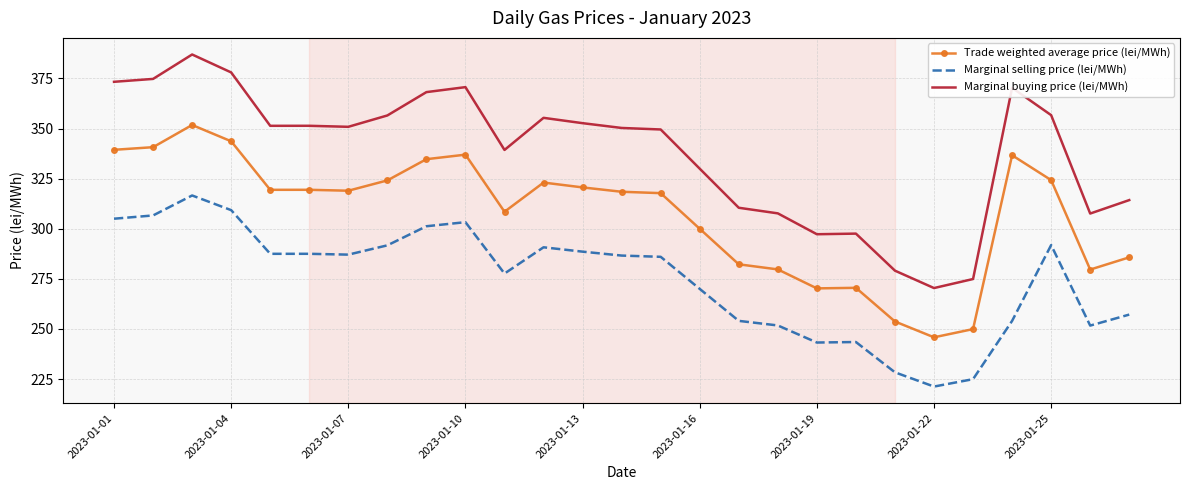

What is the minimum value for Marginal buying price (lei/MWh)?

270.4